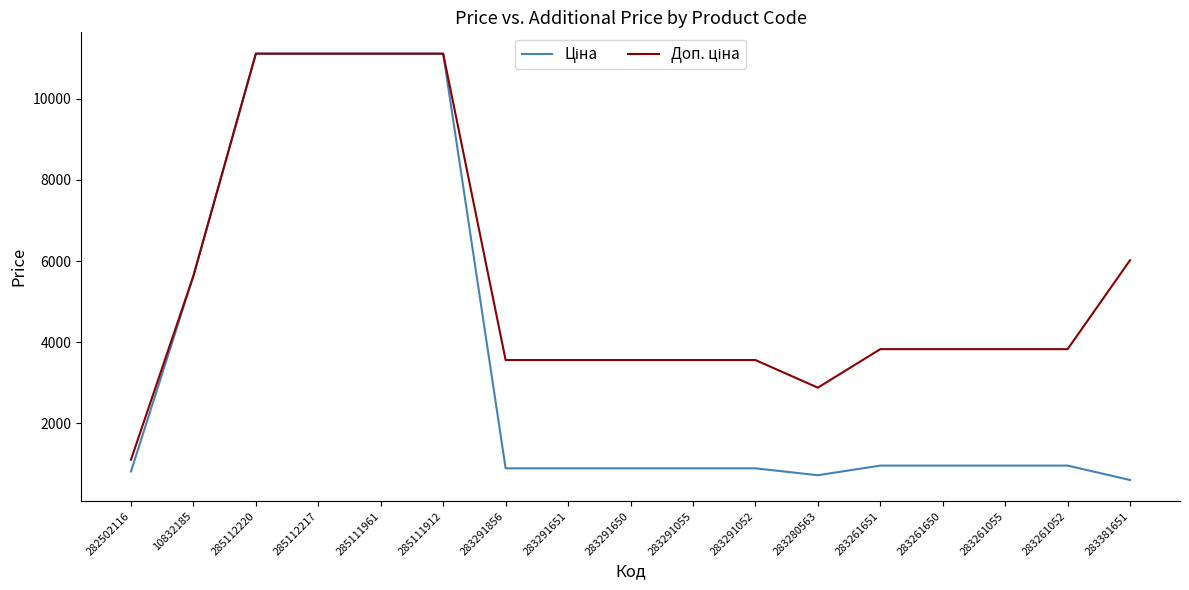

What is the greatest value displayed?

11113.6